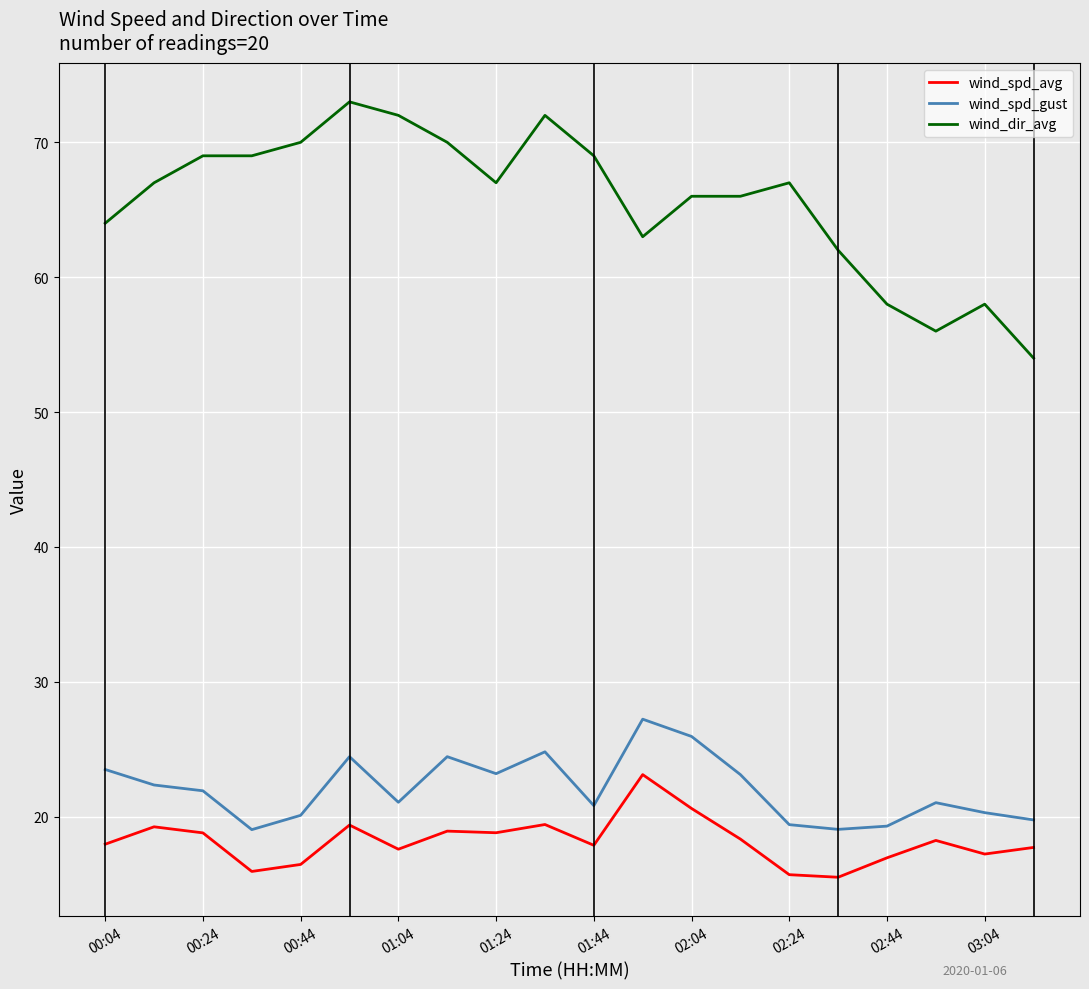

True or false: wind_dir_avg has more than 2 points higher than both neighbors.

True